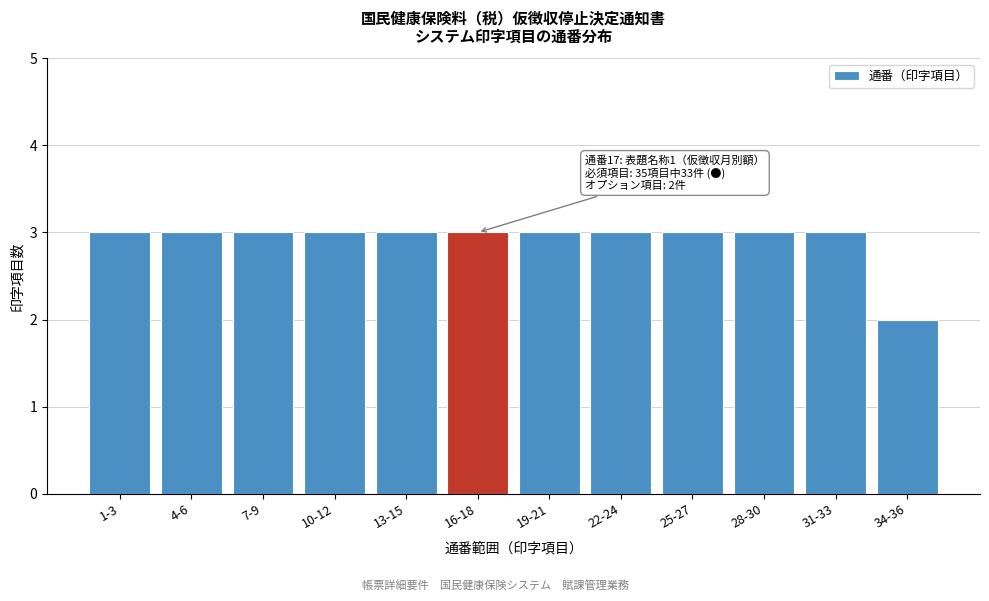

Reading left to right, what are all the values shown in this chart?

1-3=3	4-6=3	7-9=3	10-12=3	13-15=3	16-18=3	19-21=3	22-24=3	25-27=3	28-30=3	31-33=3	34-36=2